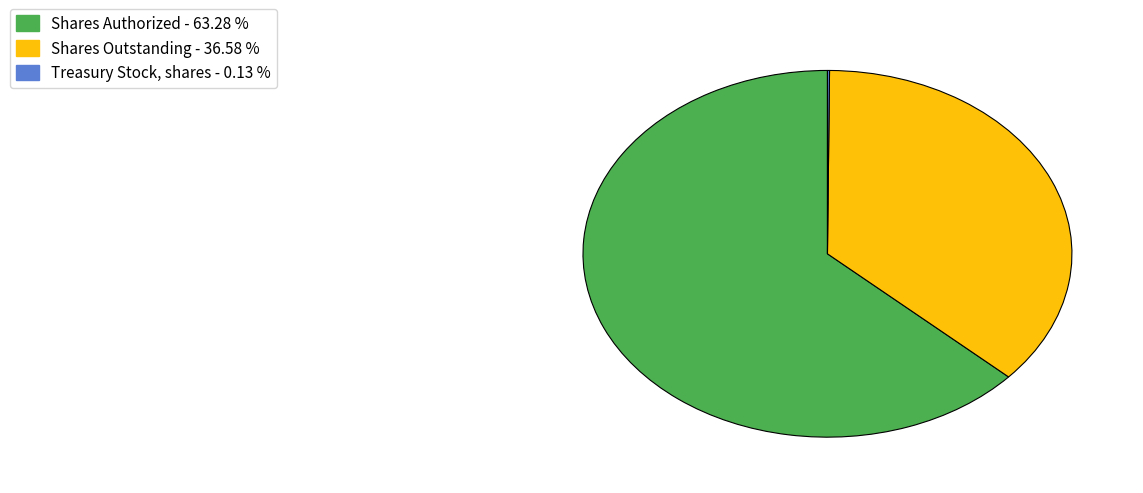

Which slice represents more than half of the pie?

Shares Authorized - 63.28 %